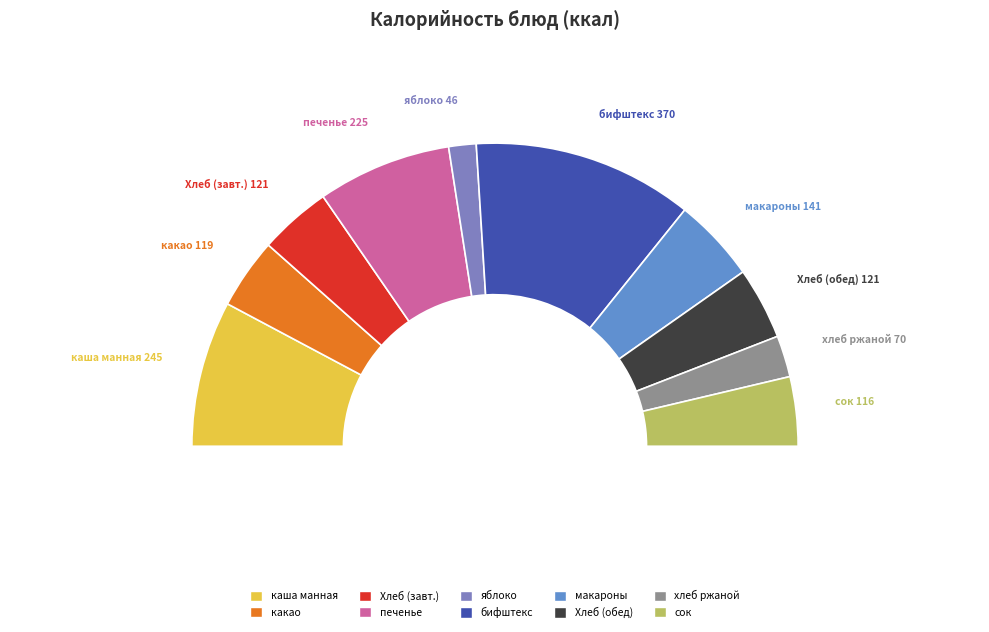

How many slices are in this pie chart?

10